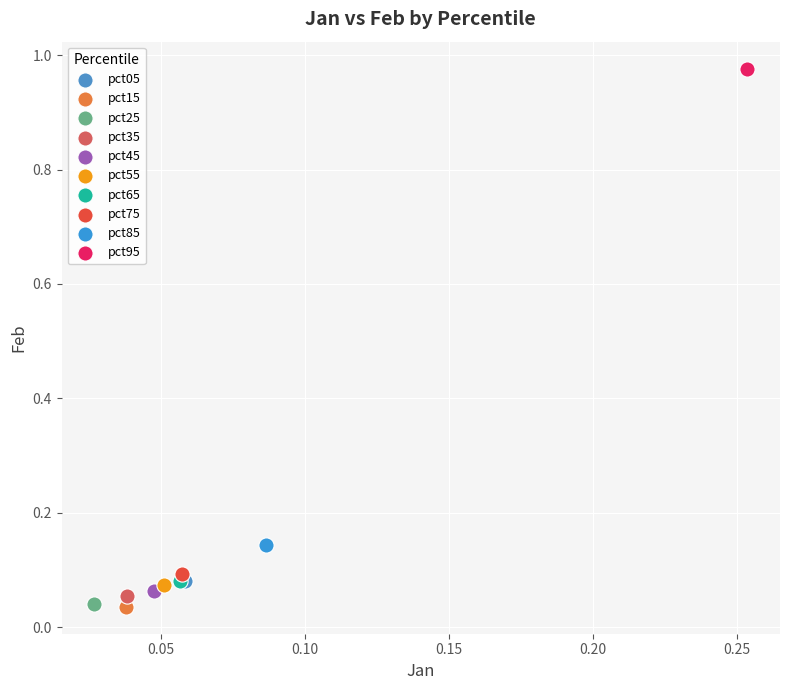

What are all the series names shown in the legend?

pct05, pct15, pct25, pct35, pct45, pct55, pct65, pct75, pct85, pct95